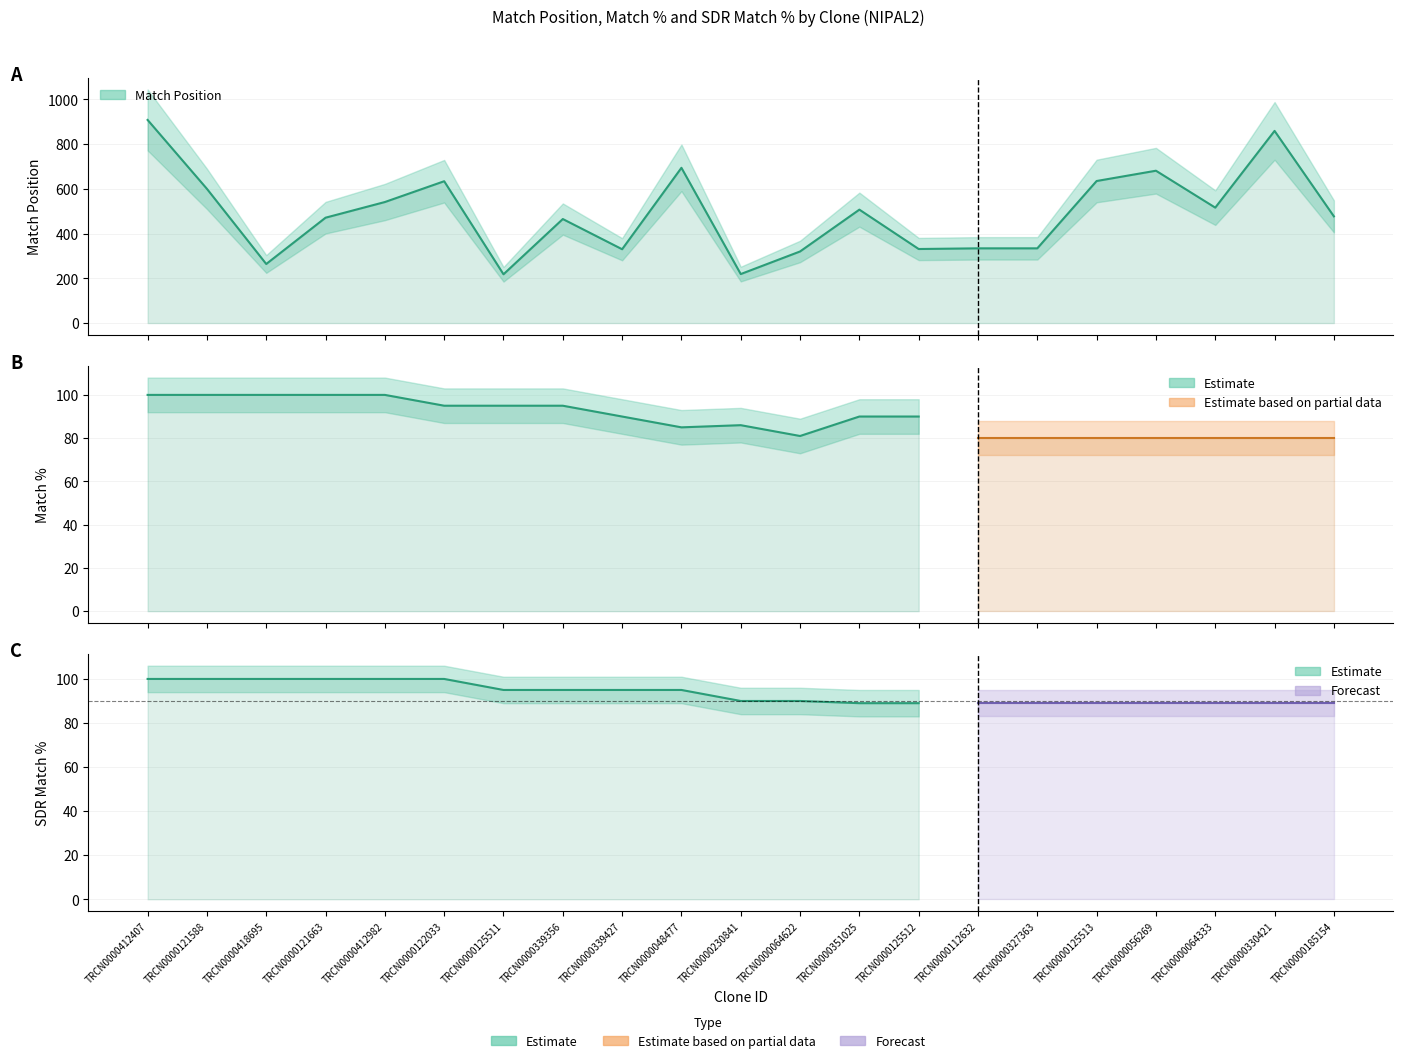

Which label corresponds to the smallest value in the chart?

TRCN0000112632